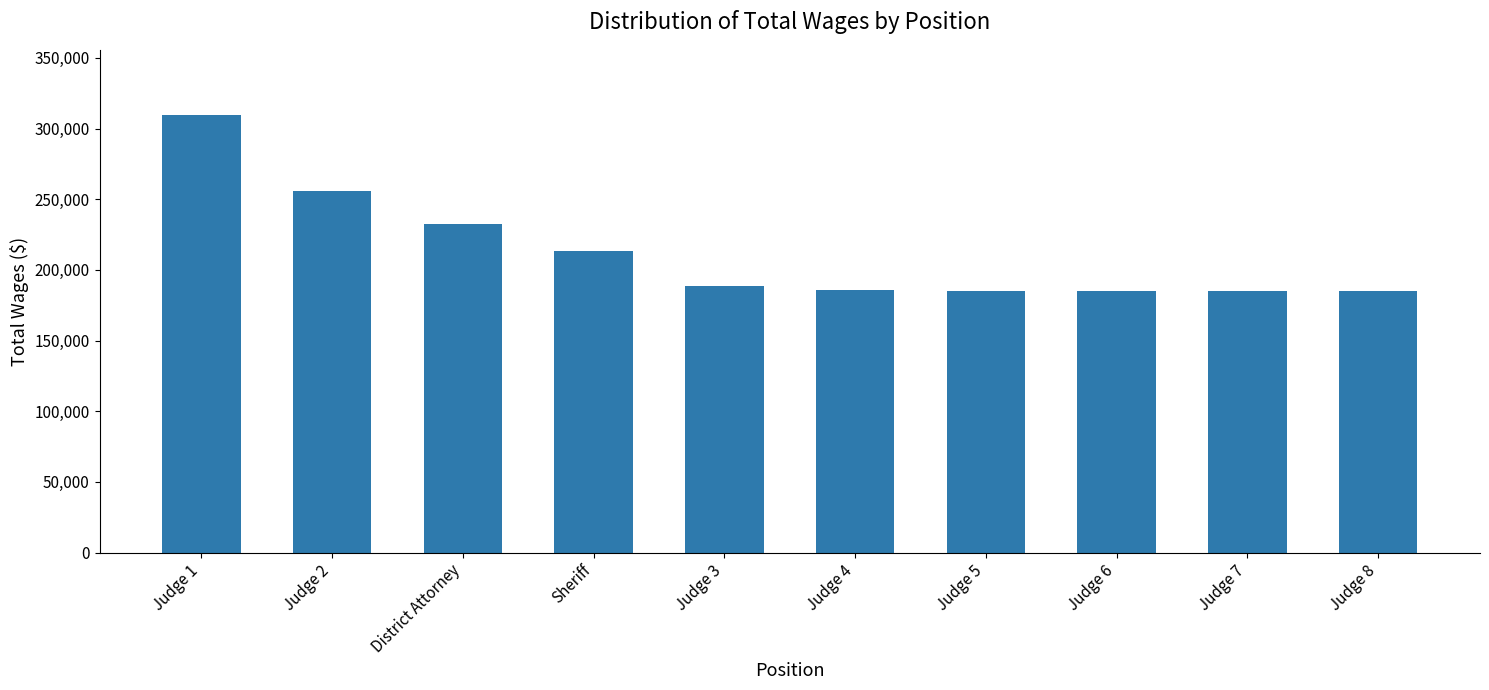

What is the label of the 3rd bar from the right?

Judge 6